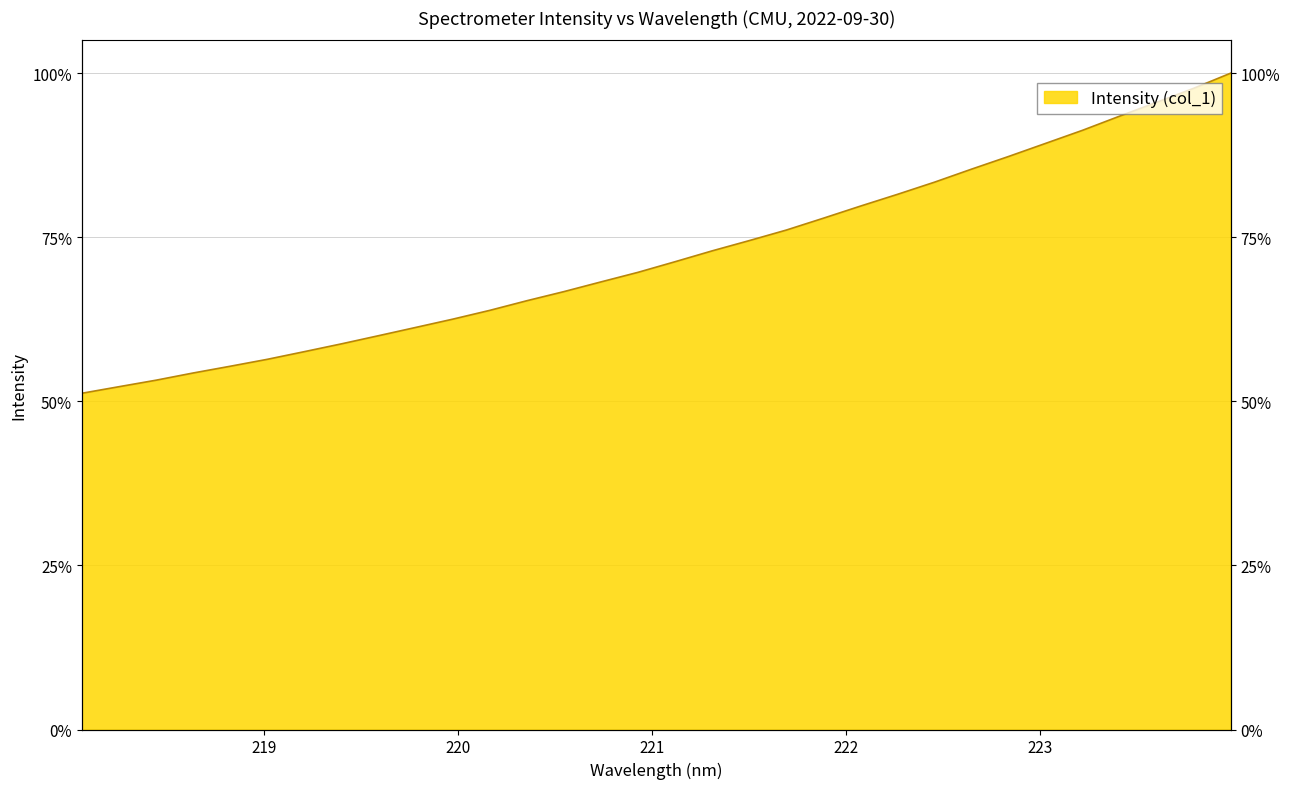

What is the label of the 8th point from the left?

219.3979